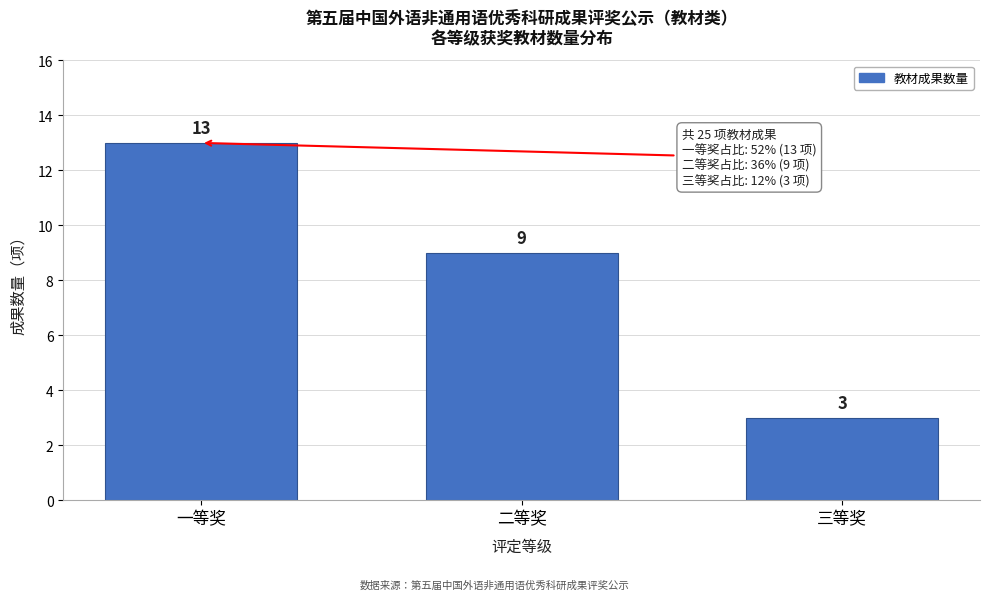

Reading right to left, what are all the values shown in this chart?

3	9	13